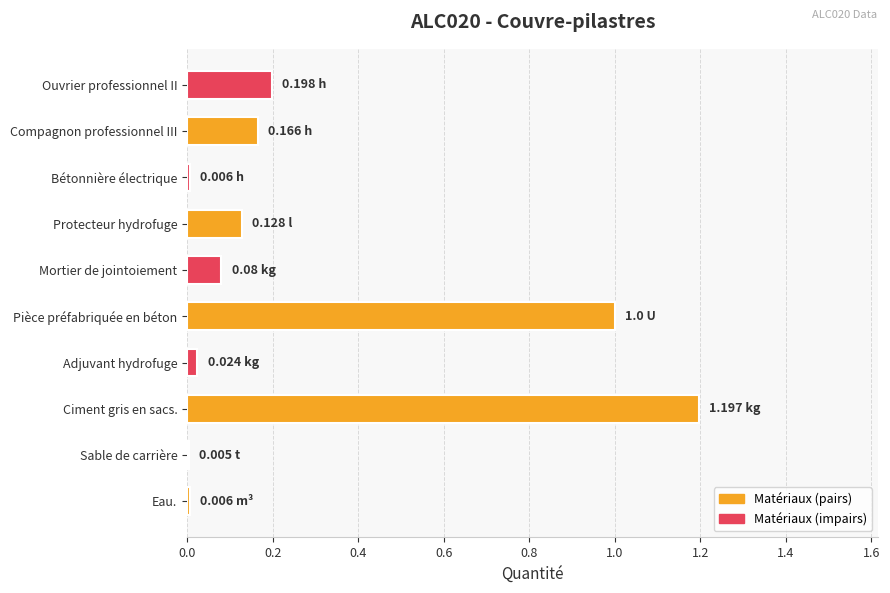

At which category does the chart reach its peak across all series?

Ciment gris en sacs.